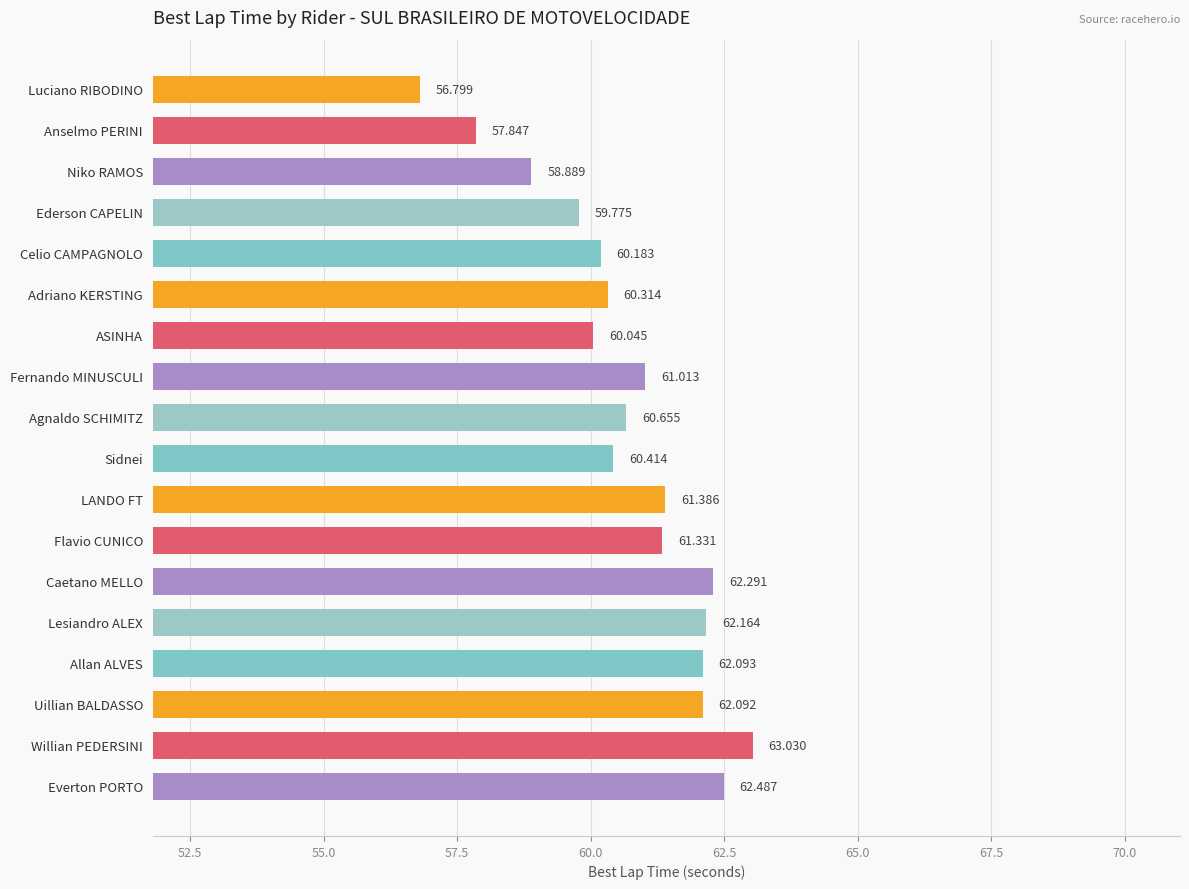

Where is the data nearest to the value 59?

Niko RAMOS